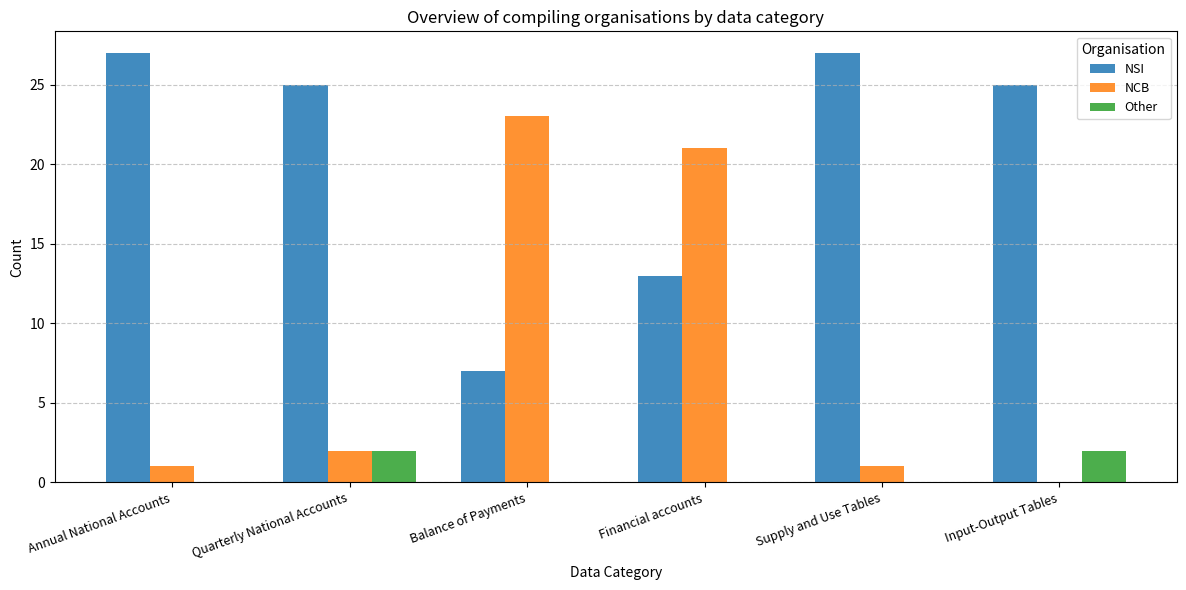

Reading left to right, extract all data points from this chart.

NSI: Annual National Accounts=27	Quarterly National Accounts=25	Balance of Payments=7	Financial accounts=13	Supply and Use Tables=27	Input-Output Tables=25
NCB: Annual National Accounts=1	Quarterly National Accounts=2	Balance of Payments=23	Financial accounts=21	Supply and Use Tables=1	Input-Output Tables=0
Other: Annual National Accounts=0	Quarterly National Accounts=2	Balance of Payments=0	Financial accounts=0	Supply and Use Tables=0	Input-Output Tables=2